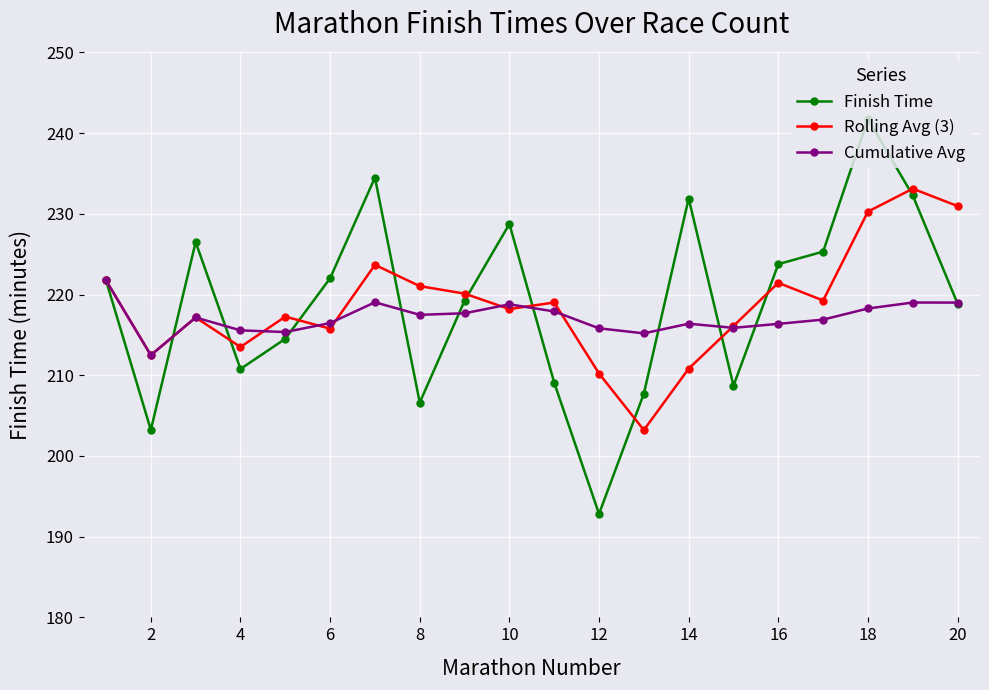

What is the value of the Rolling Avg (3) point at the 10th from the left?

218.2